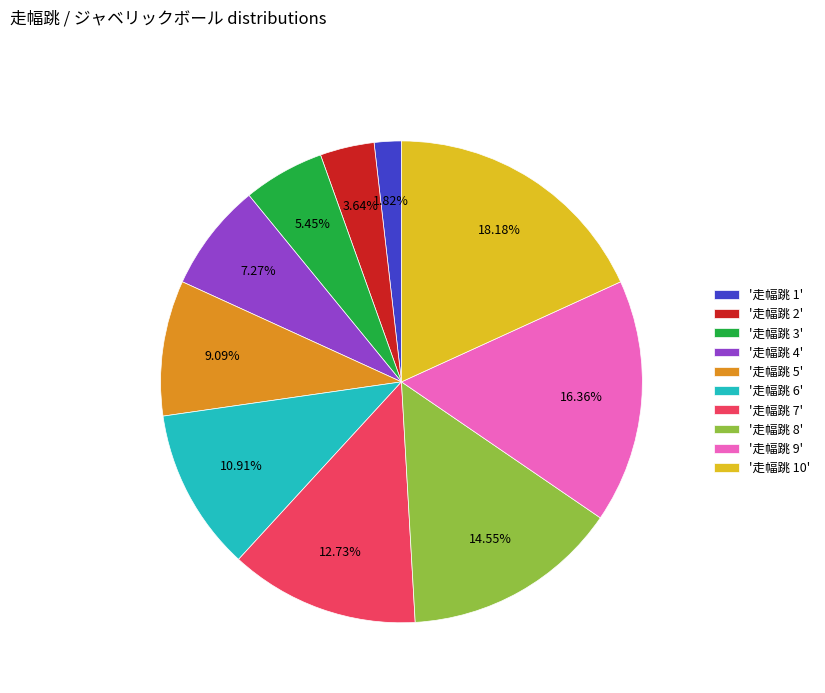

To the nearest percent, what is the average slice percentage?

10%